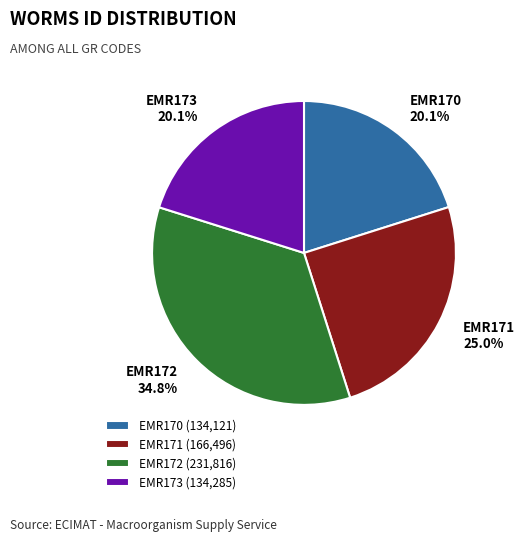

Does any single category account for the majority?

No